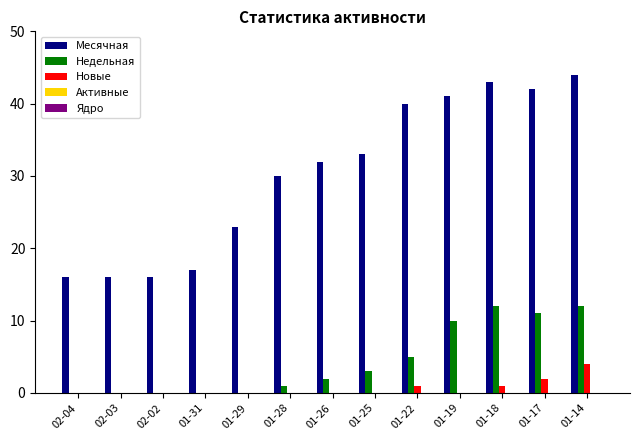

Between 01-29 and 01-19, which series saw the biggest shift?

Месячная